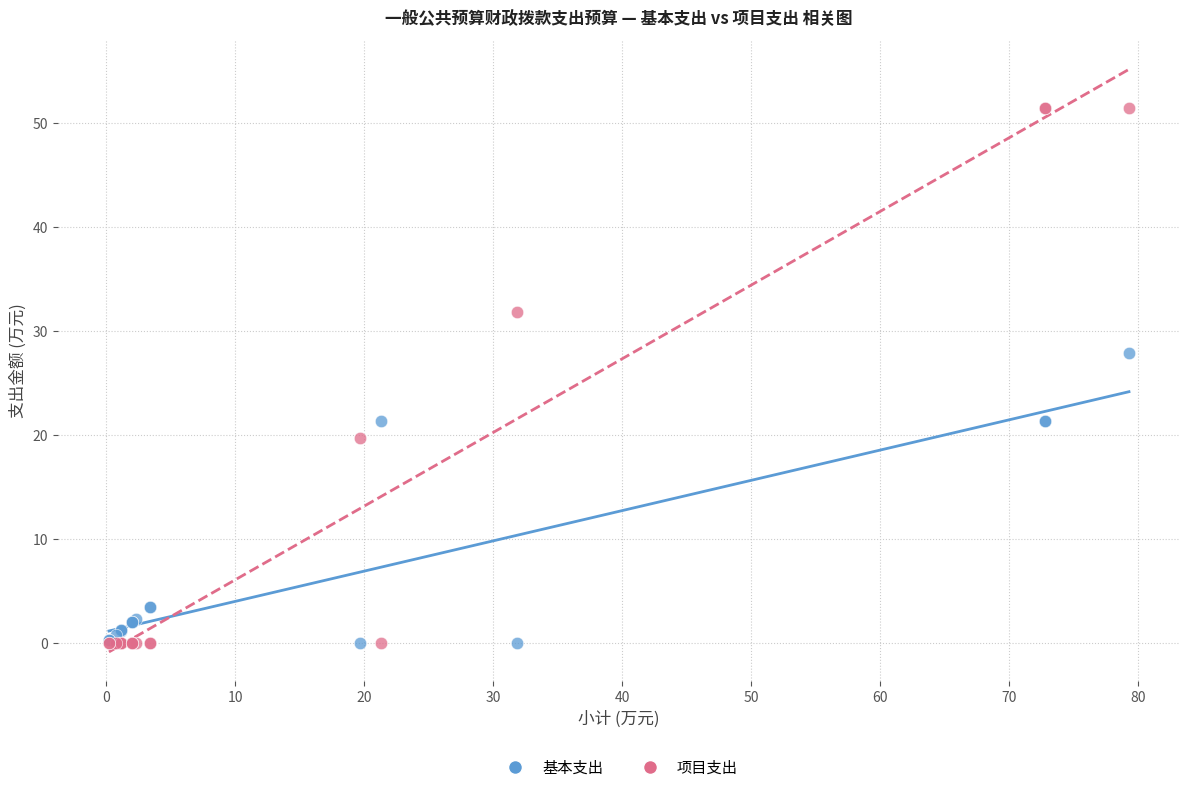

What are all the series names shown in the legend?

基本支出, 项目支出